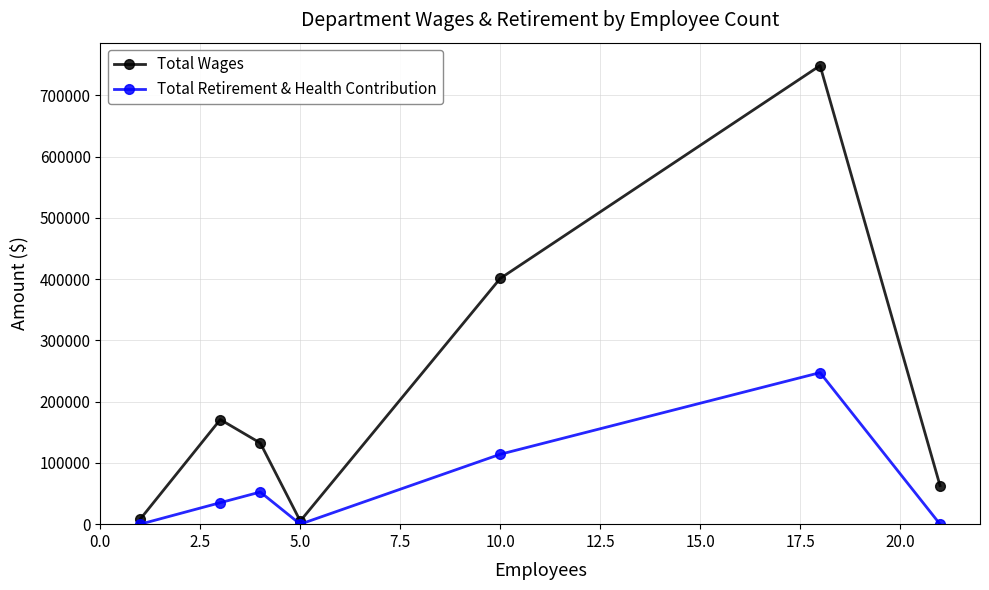

What is the maximum value for Total Wages?

748517